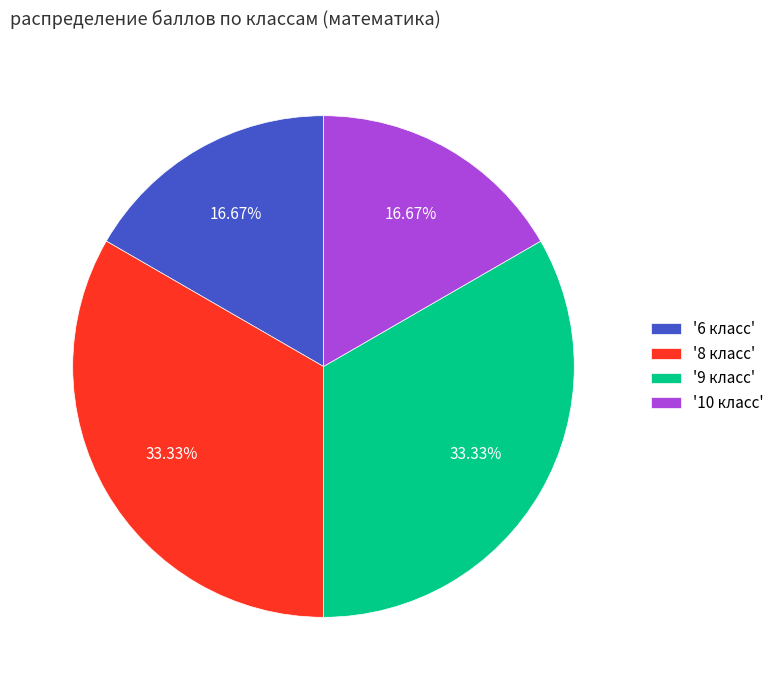

What is the ratio of the value at '9 класс' to the value at '6 класс'?

2.0